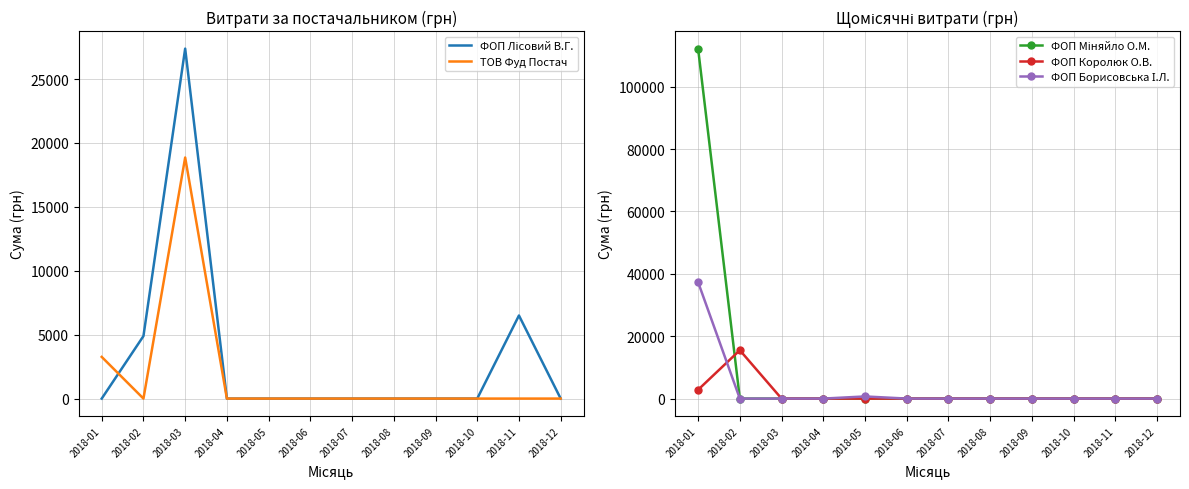

Which series has the widest spread of values?

ФОП Міняйло О.М.